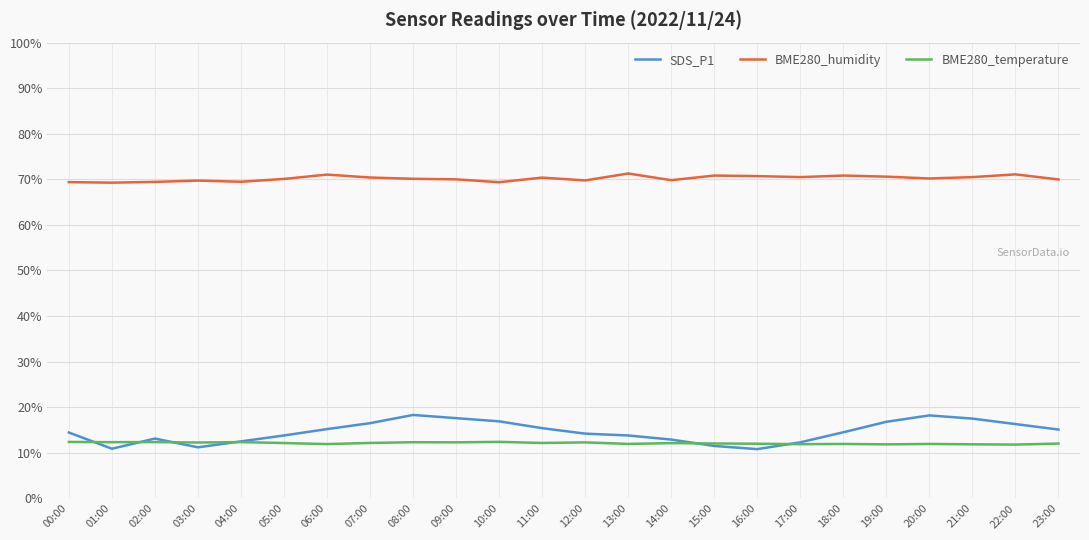

The BME280_humidity series shows 122.1 at 17:00. True or false?

False